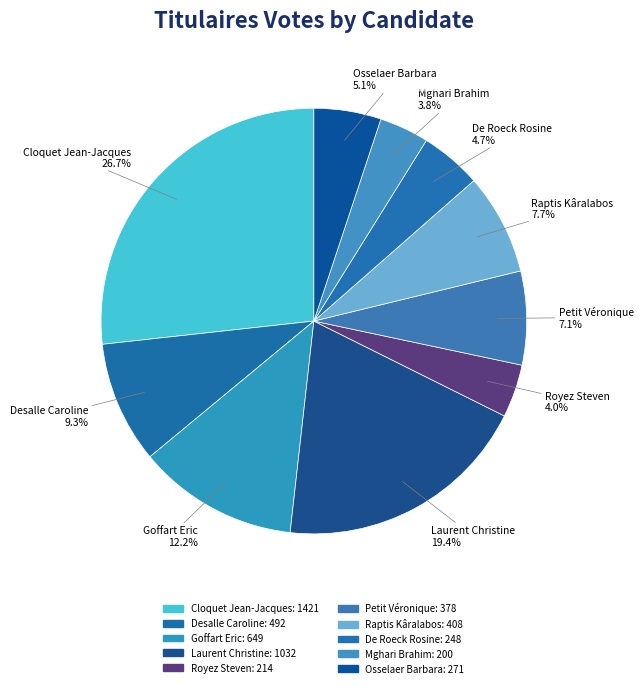

Count the number of slices in the pie.

10